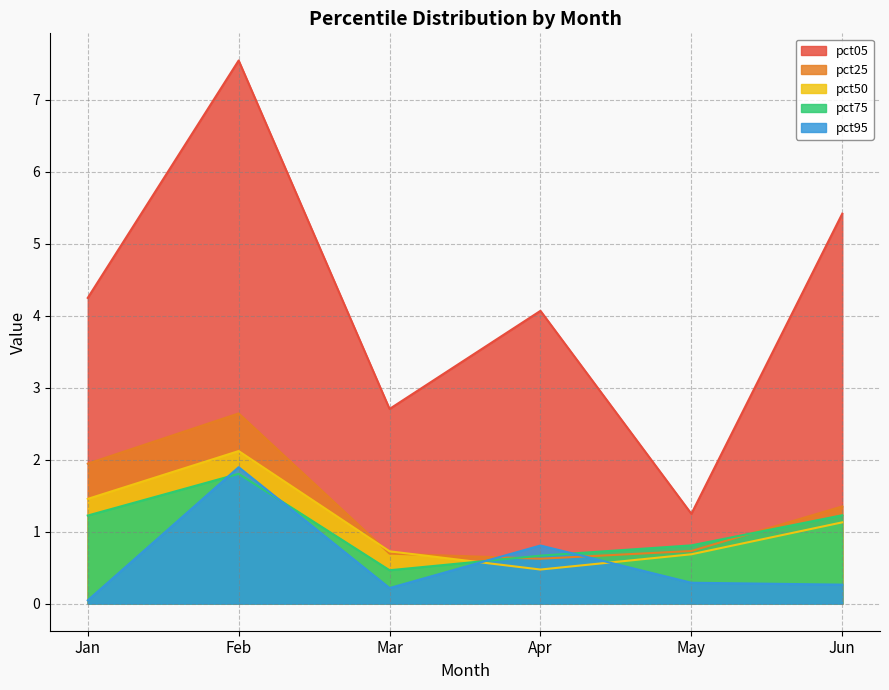

True or false: pct25 has more than 0 interior local peaks.

True